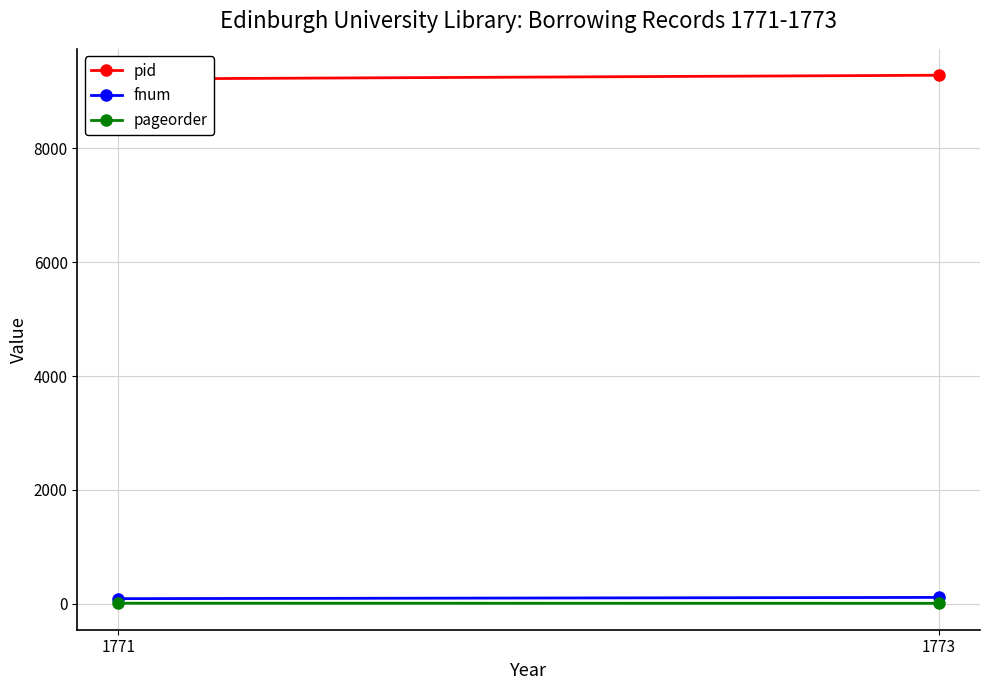

The value of pid at 1771 is 9218. True or false?

True